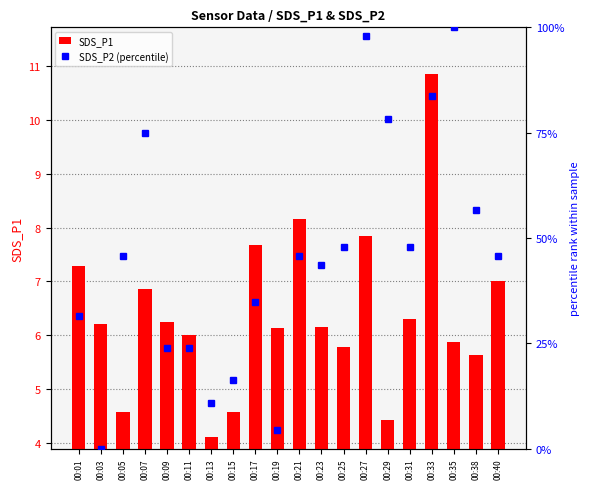

Reading left to right, transcribe all the data shown in this chart.

SDS_P1: 00:01=7.3	00:03=6.2	00:05=4.6	00:07=6.8	00:09=6.2	00:11=6.0	00:13=4.1	00:15=4.6	00:17=7.7	00:19=6.1	00:21=8.2	00:23=6.2	00:25=5.8	00:27=7.8	00:29=4.4	00:31=6.3	00:33=10.8	00:35=5.9	00:38=5.6	00:40=7.0
SDS_P2 (percentile): 00:01=31.5	00:03=0.0	00:05=45.7	00:07=75.0	00:09=23.9	00:11=23.9	00:13=10.9	00:15=16.3	00:17=34.8	00:19=4.3	00:21=45.7	00:23=43.5	00:25=47.8	00:27=97.8	00:29=78.3	00:31=47.8	00:33=83.7	00:35=100.0	00:38=56.5	00:40=45.7